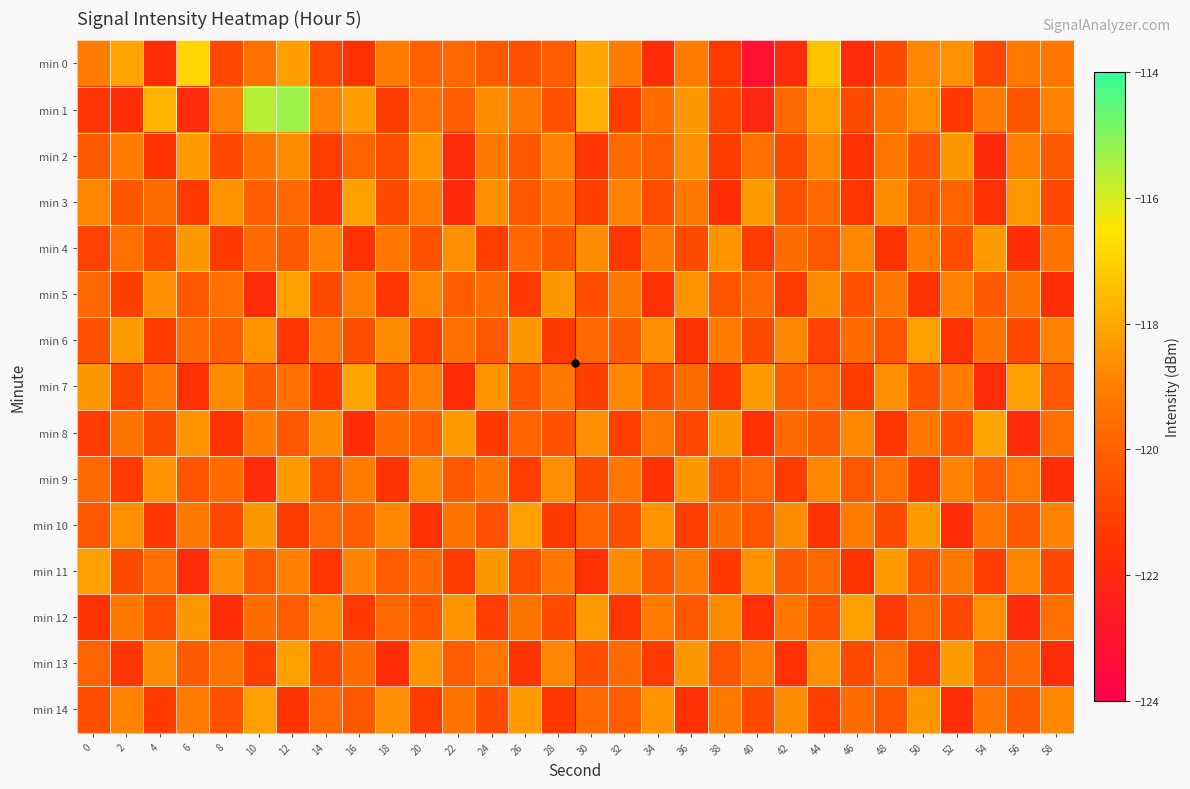

What is the maximum value shown in the chart?

-115.3